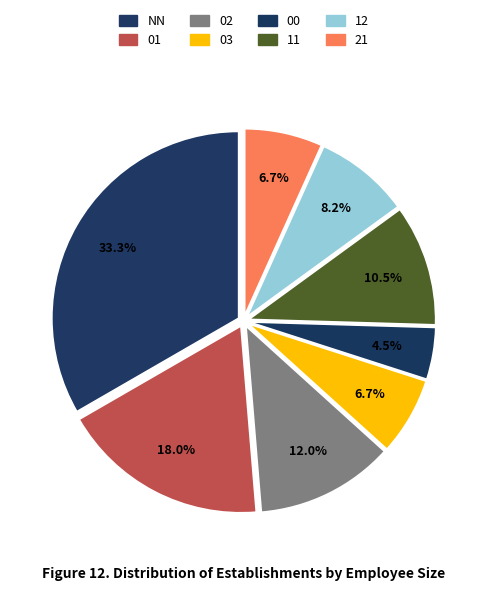

What portion of the pie excludes NN?

66.7%